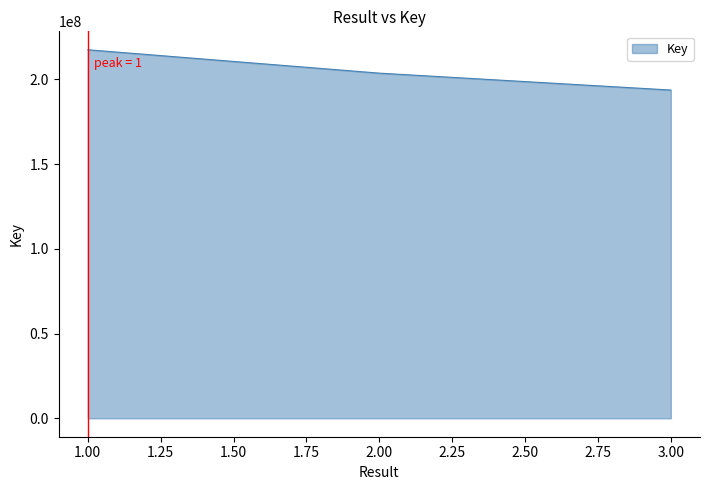

What is the sum of all values?

614869953